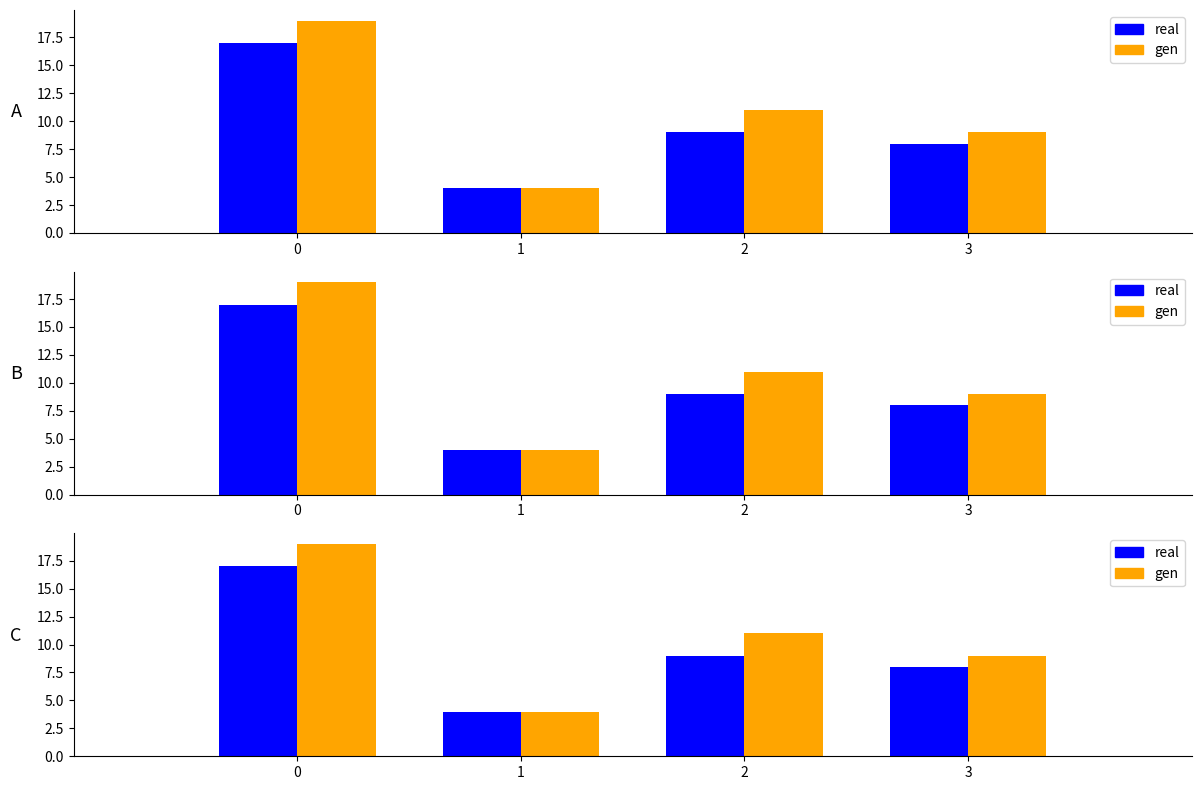

What is the sum of the Total Racers values at 3 and 1?

13